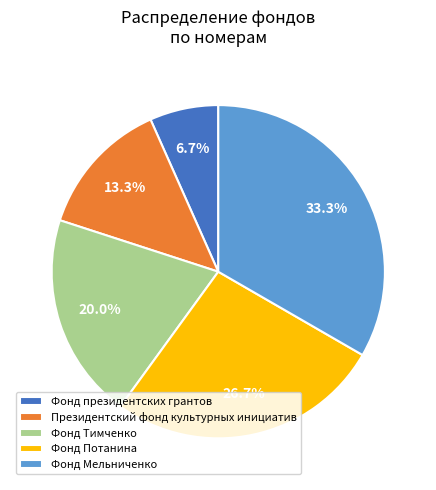

Does Фонд президентских грантов account for over 50% of the chart?

No